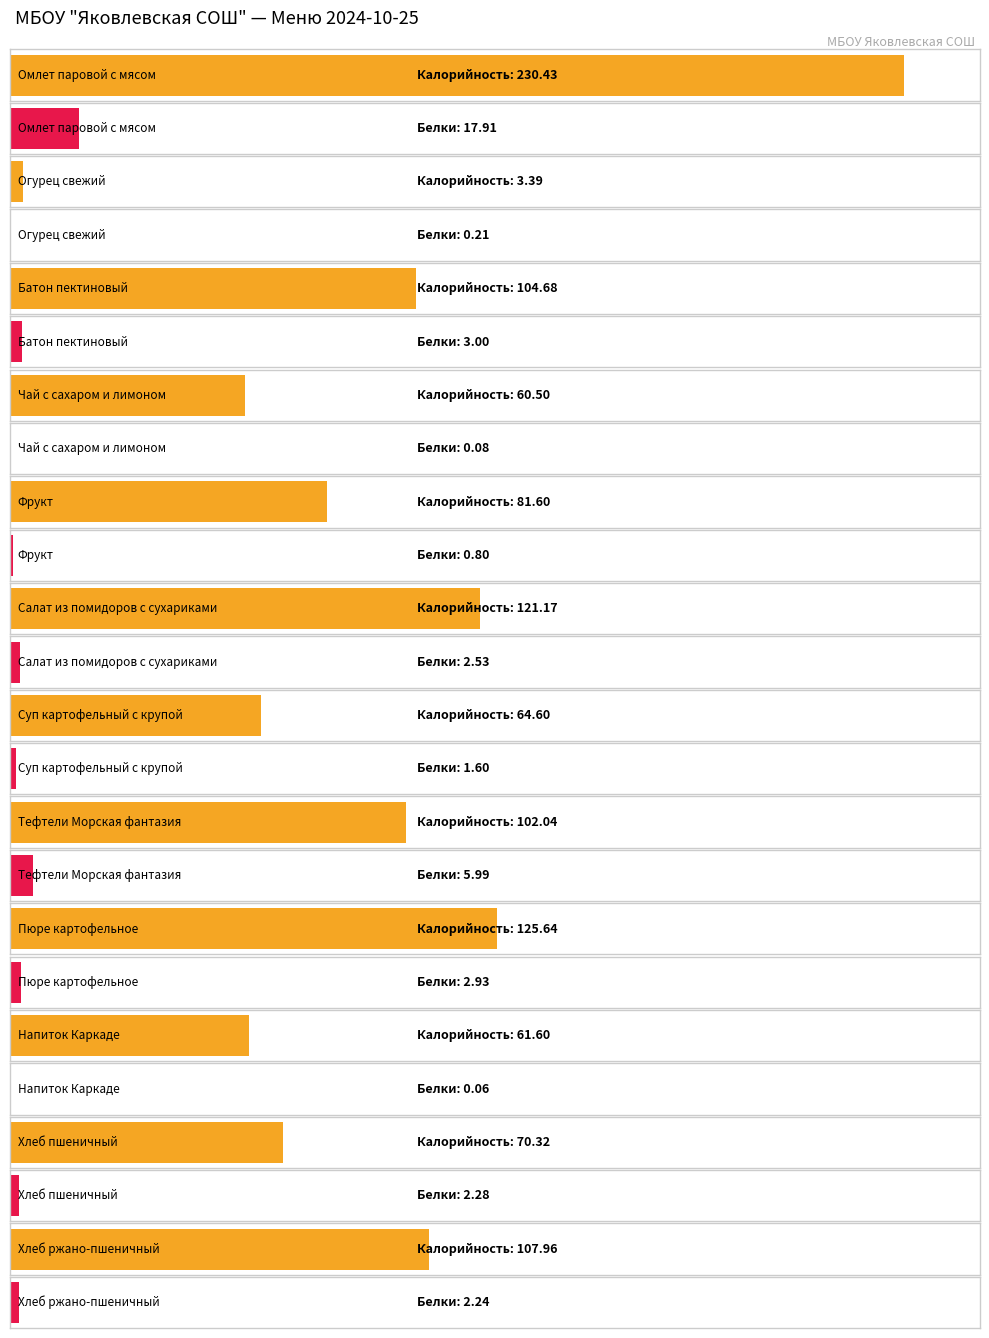

What is the total value across all series at Батон пектиновый?

107.7